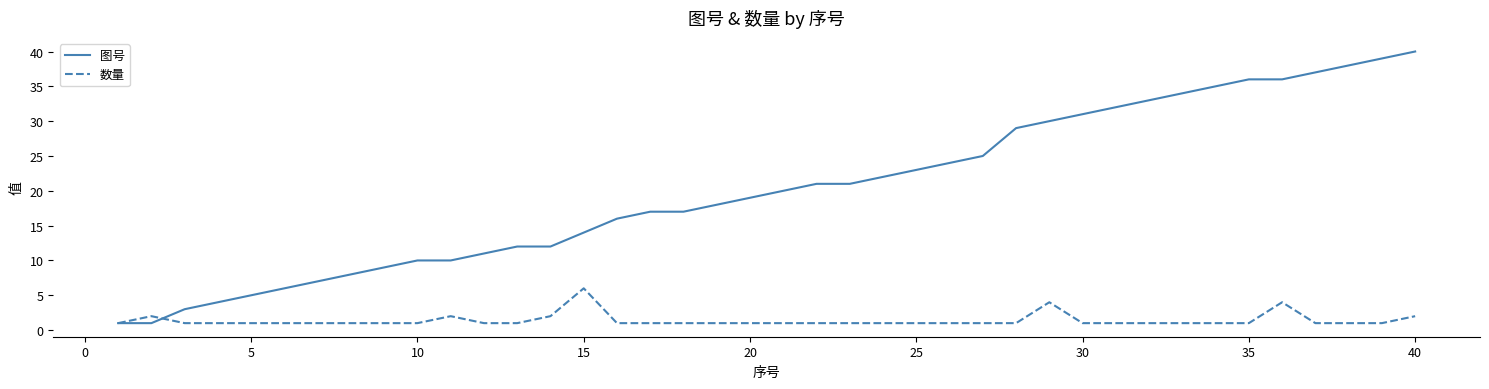

Which series has the largest total across all categories?

图号